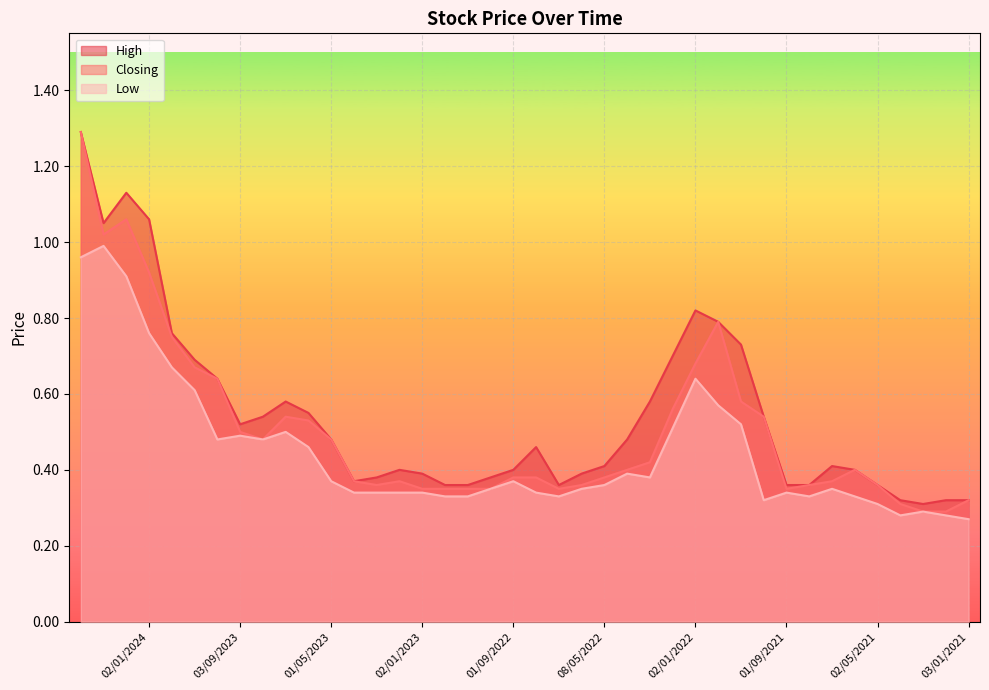

Rank the series by their average value, from highest to lowest.

High, Closing, Low